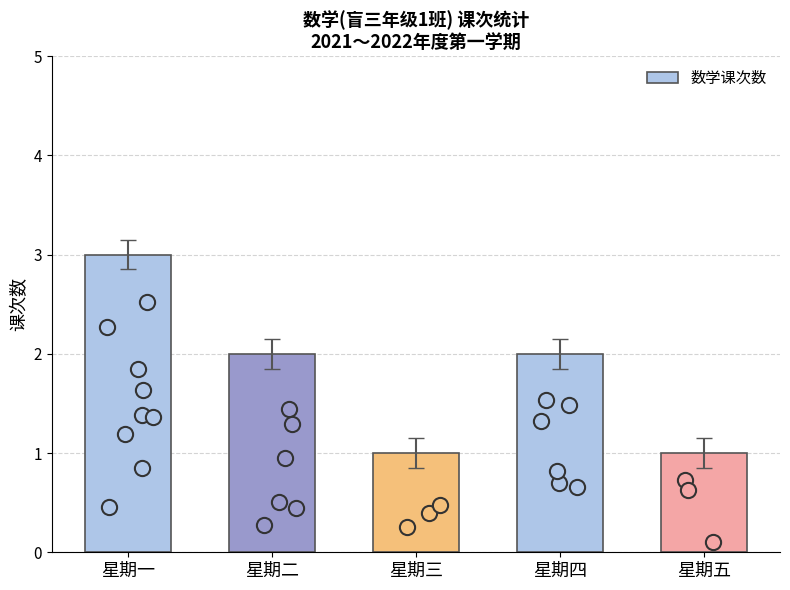

What is the change in value from 星期二 to 星期三?

-1